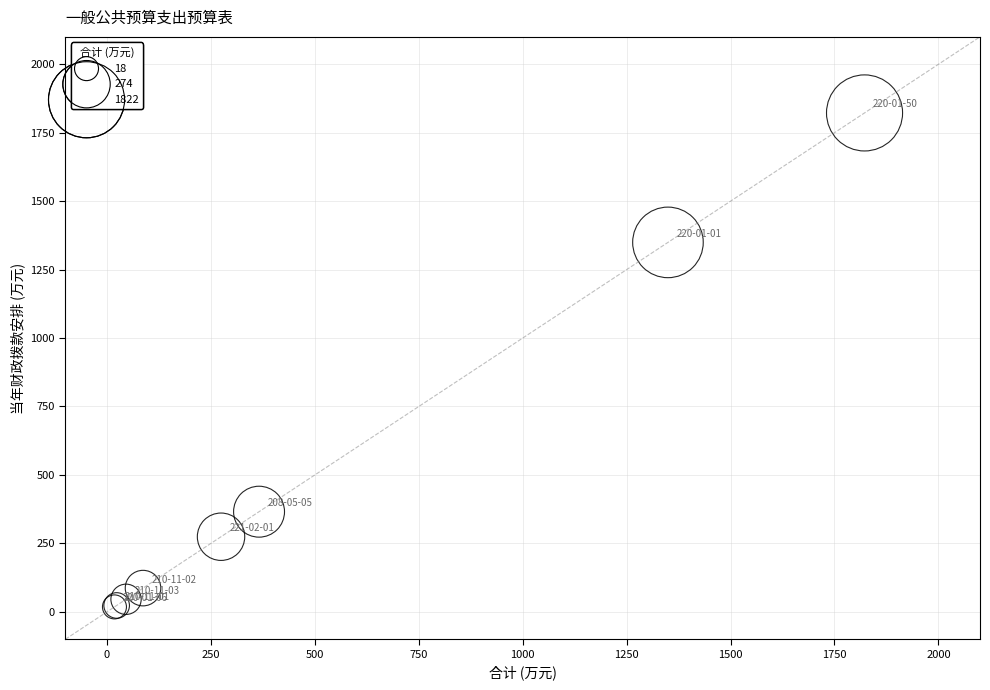

What Y value in the scatter plot is closest to 920?

1349.4